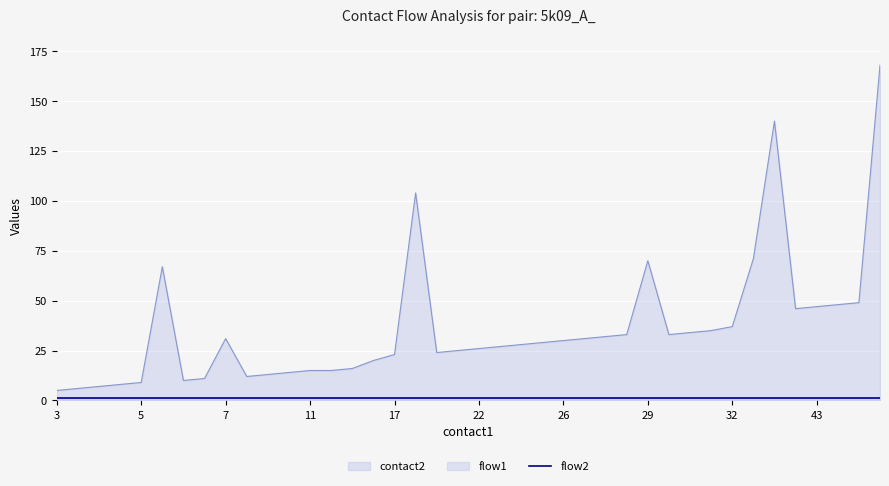

What is the sum of all flow2 values?

40